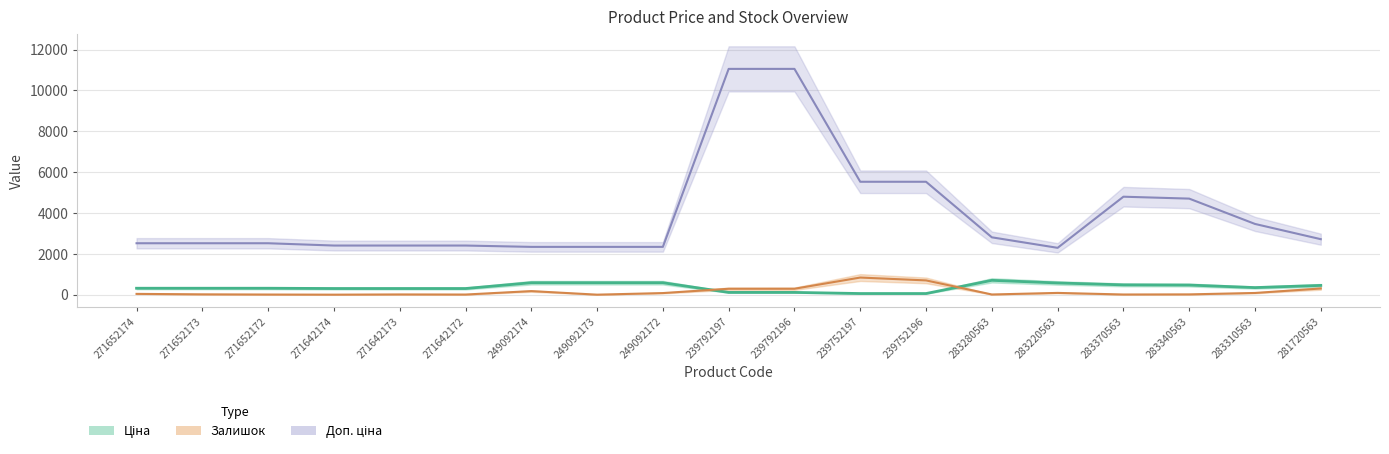

At which category is the sum across all series the highest?

239792196